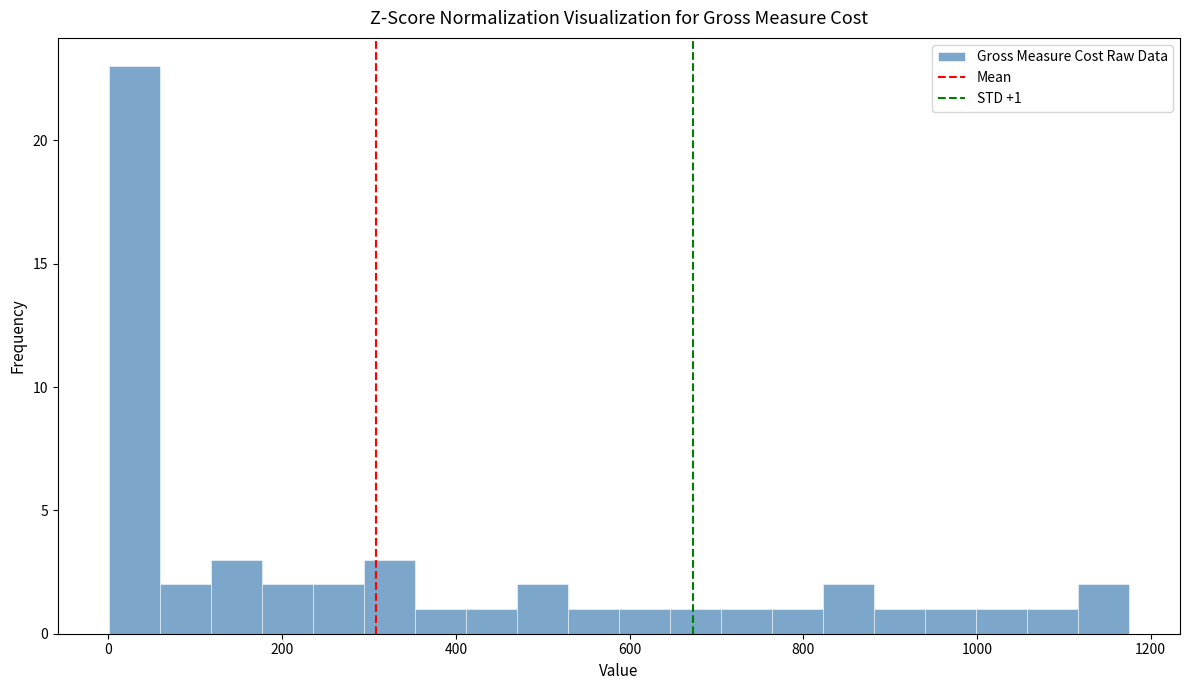

Read against the x-axis, roughly where is the centre of the tallest bar?

20